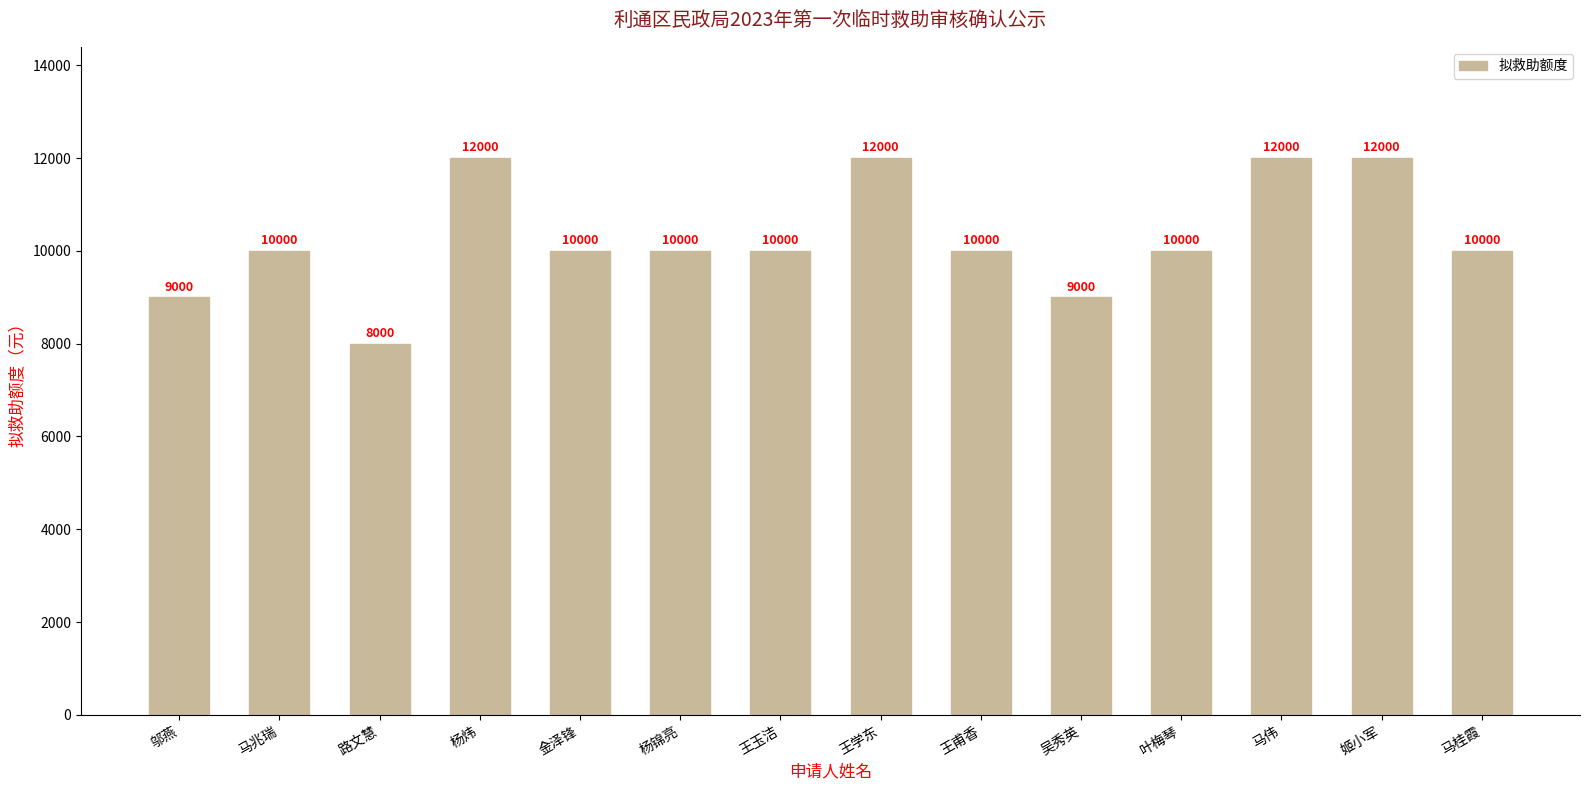

What is the maximum value shown in the chart?

12000